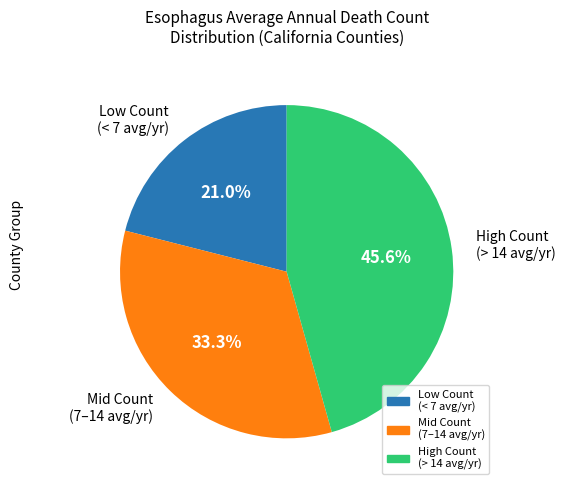

Which has a higher value, Low Count (< 7 avg/yr) or Mid Count (7–14 avg/yr)?

Mid Count (7–14 avg/yr)